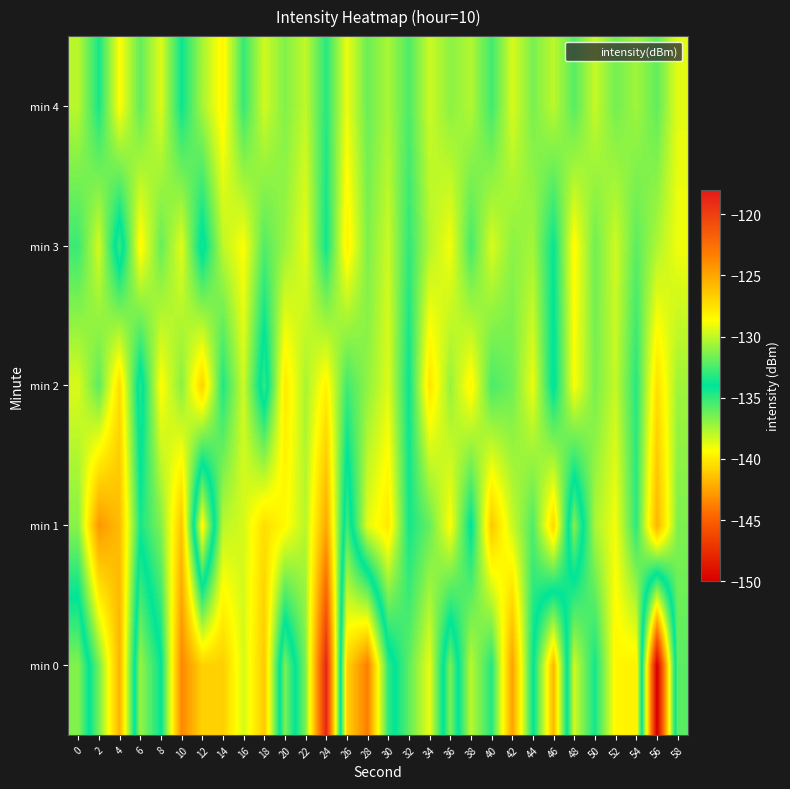

List the series in order of their peak value, lowest first.

min 4, min 3, min 2, min 1, min 0